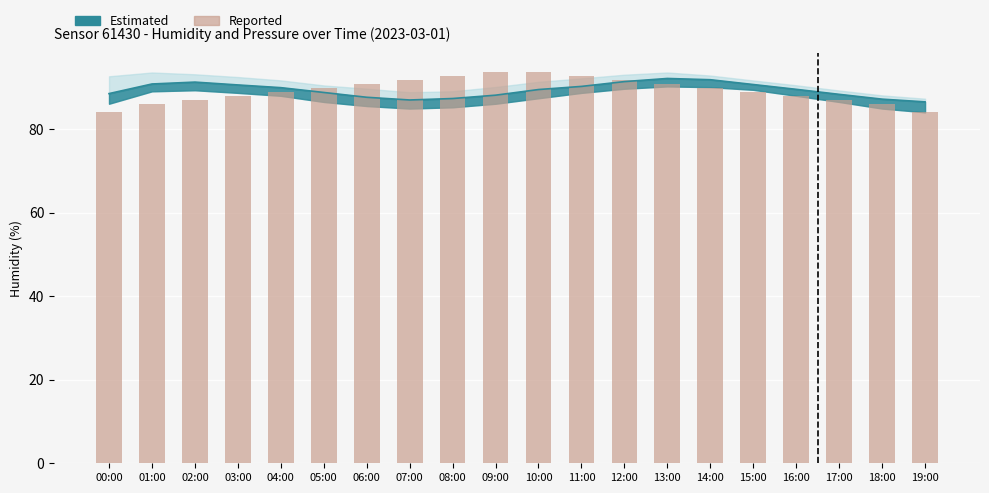

Rank the categories by value from highest to lowest.

09:00, 10:00, 08:00, 11:00, 07:00, 12:00, 06:00, 13:00, 05:00, 14:00, 04:00, 15:00, 03:00, 16:00, 02:00, 17:00, 01:00, 18:00, 00:00, 19:00